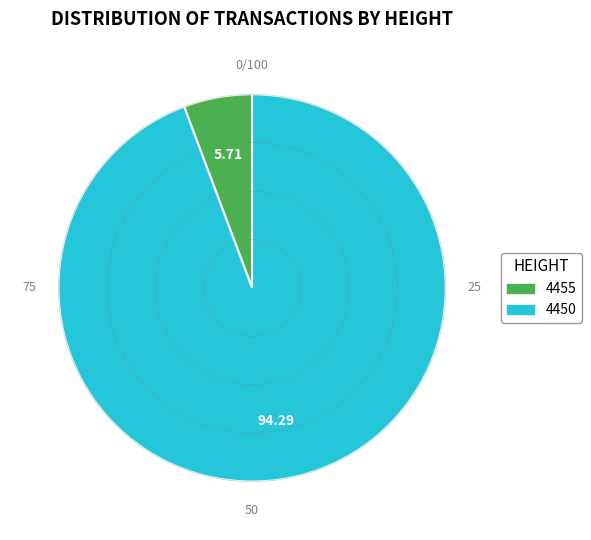

Is it true that 4455 is 6% of the pie?

True